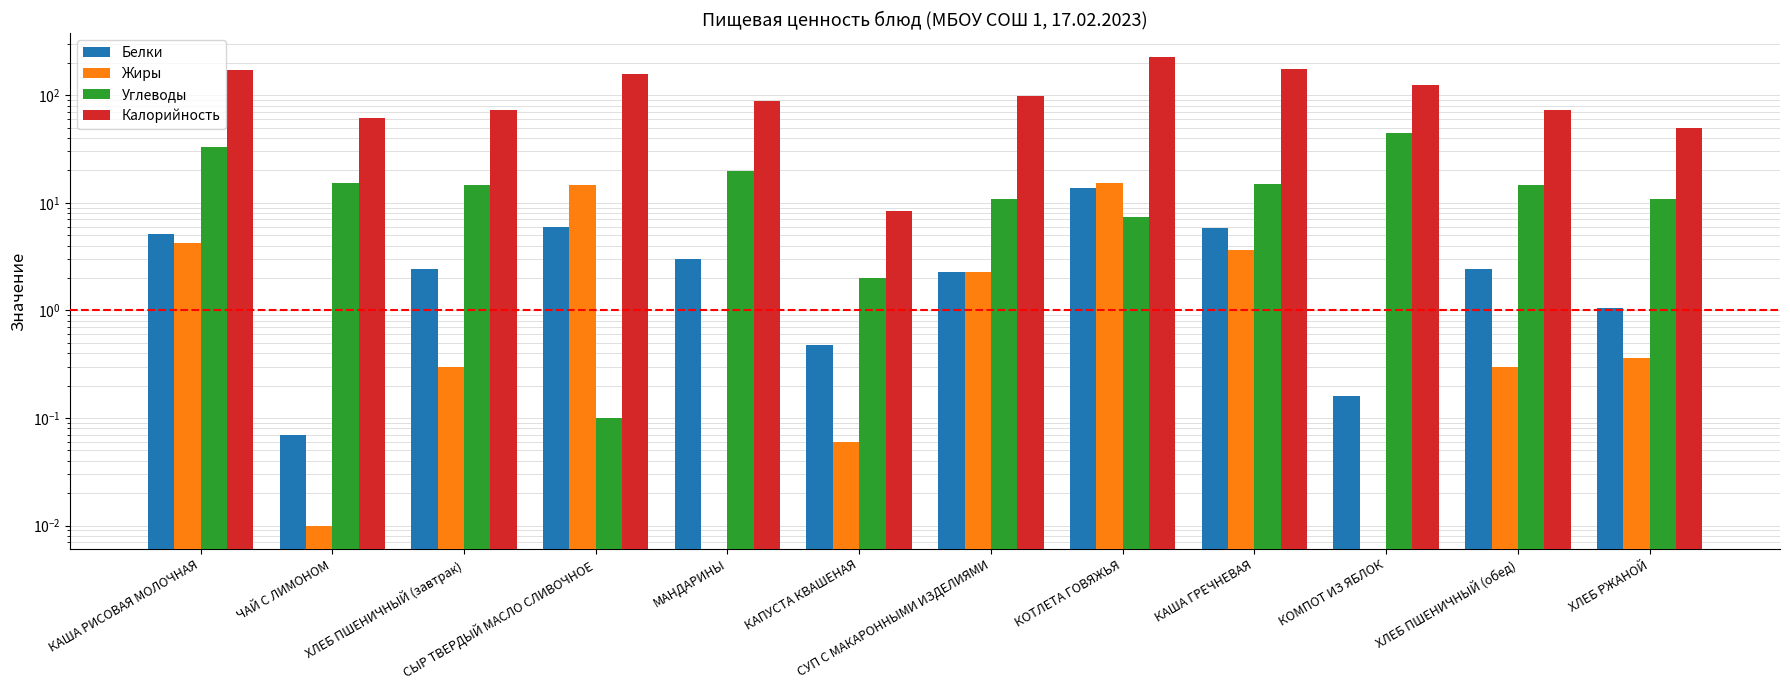

Reading left to right, transcribe all the data shown in this chart.

Белки: 5.2	0.1	2.4	5.9	3.0	0.5	2.3	13.8	5.8	0.2	2.4	1.1
Жиры: 4.2	0.0	0.3	14.6	0.0	0.1	2.3	15.1	3.6	0.0	0.3	0.4
Углеводы: 32.7	15.3	14.6	0.1	19.6	2.0	10.9	7.4	15.0	45.0	14.6	10.7
Калорийность: 171.1	61.6	72.6	157.0	88.0	8.4	99.3	228.0	175.9	125.6	72.6	49.9